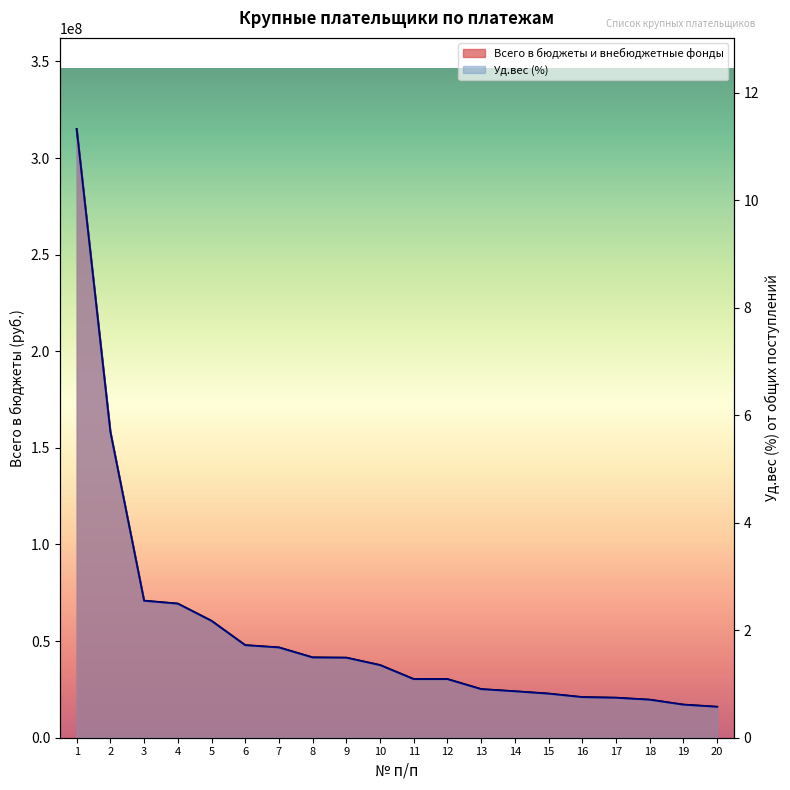

What is the sum of all Уд.вес (%) values?

40.1